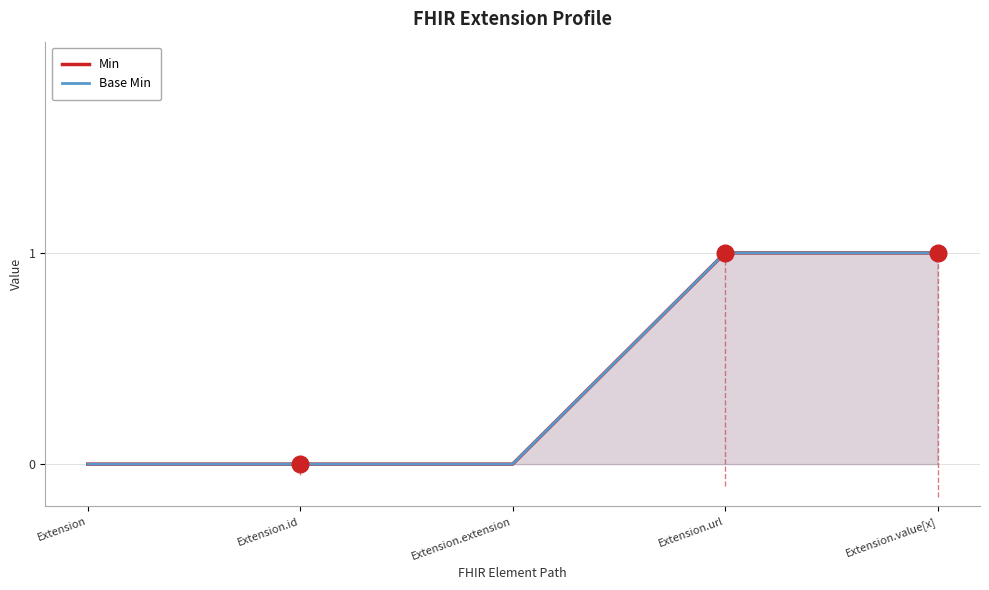

Which series has the widest spread of values?

Min